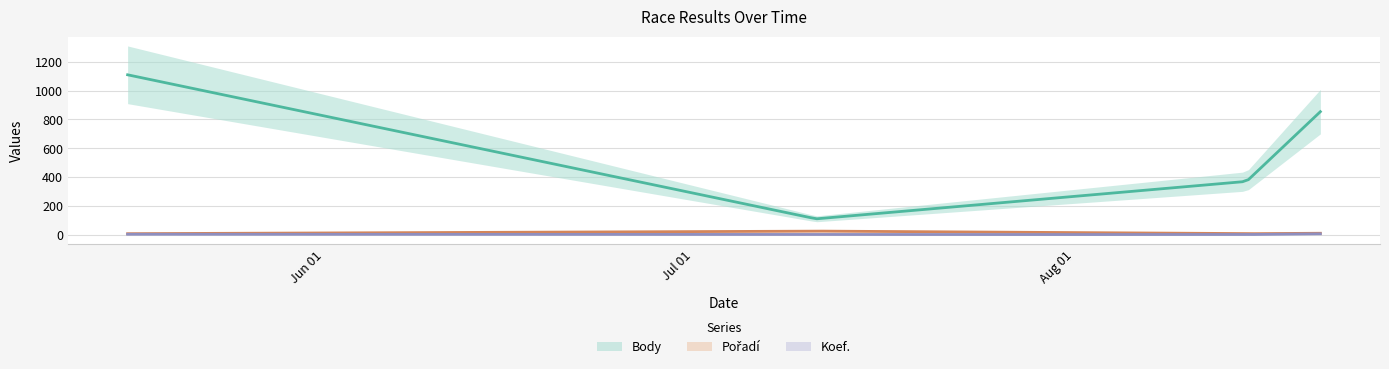

What is the value of the Koef. point at the 2nd from the left?

1